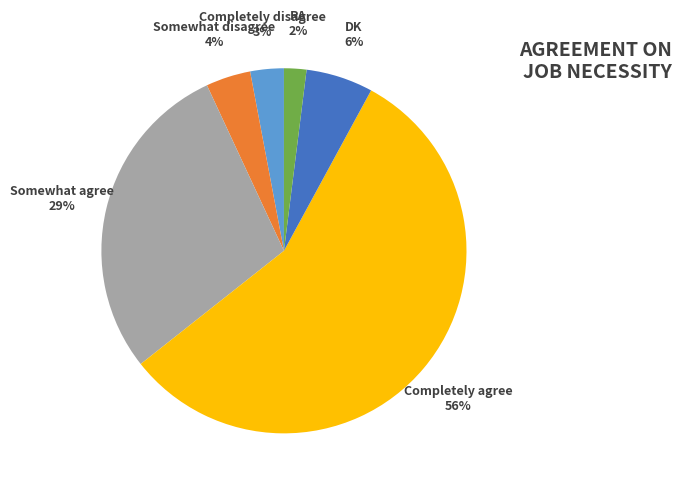

To the nearest percent, what portion does Completely disagree represent?

3%